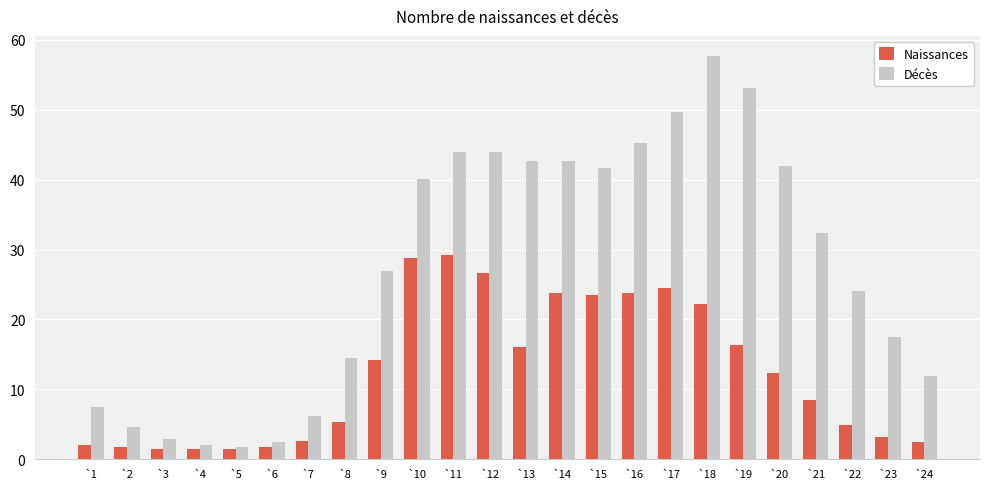

What is the sum of all Décès values?

657.2